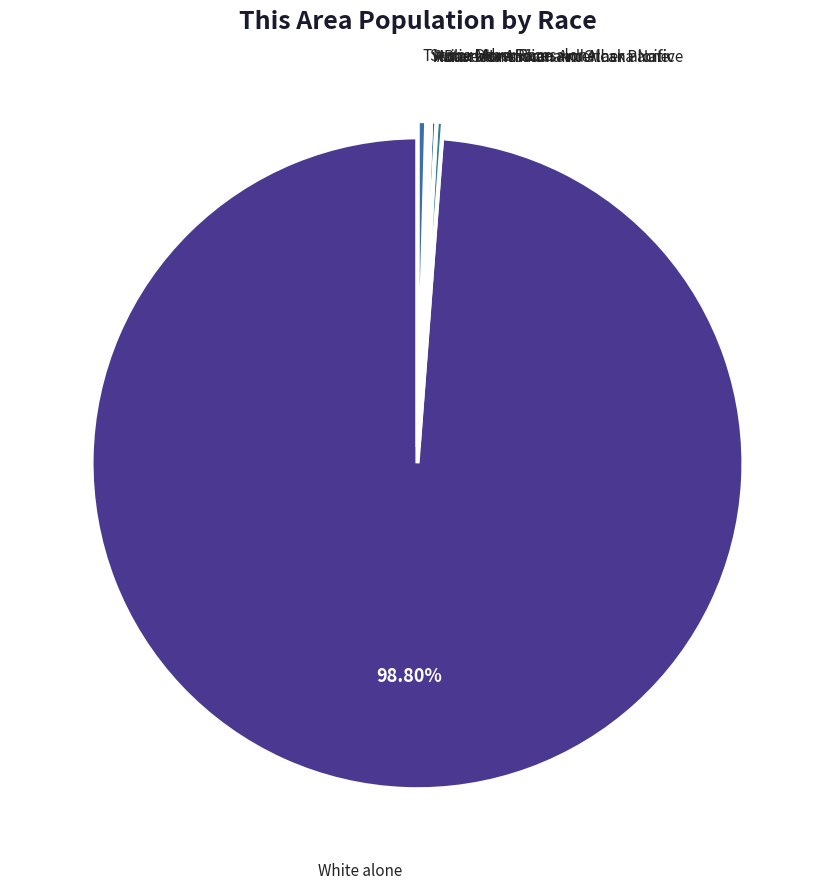

To the nearest percent, what is the difference between the largest and smallest slice percentages?

99%